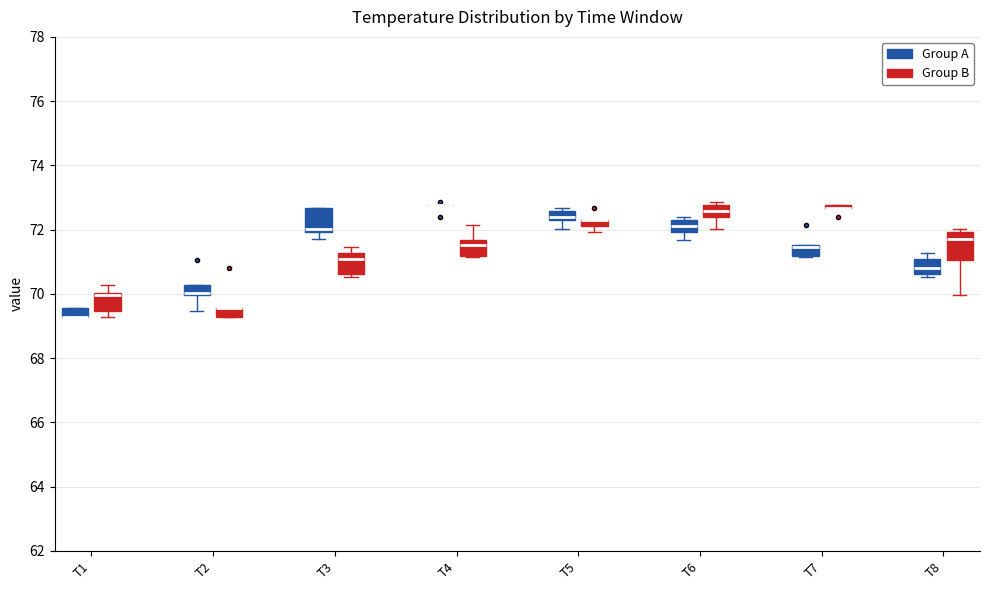

Where is the lower edge of the box for T1 (Group A) on the y-axis? The values are not printed on the chart, so give them approximately, as read against the axis.

69.2